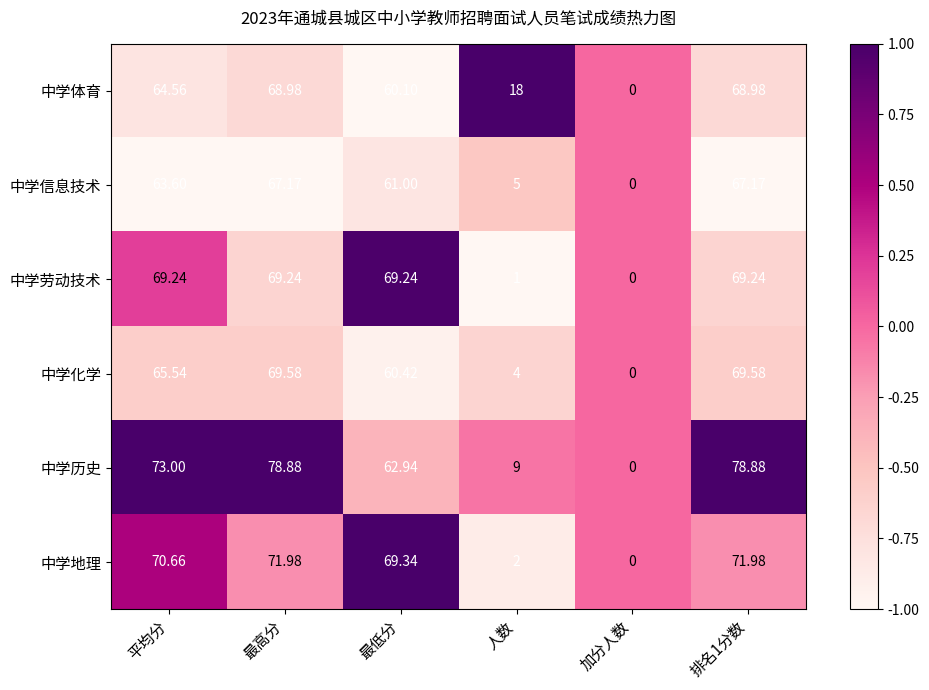

Which label corresponds to the smallest value in the chart?

加分人数